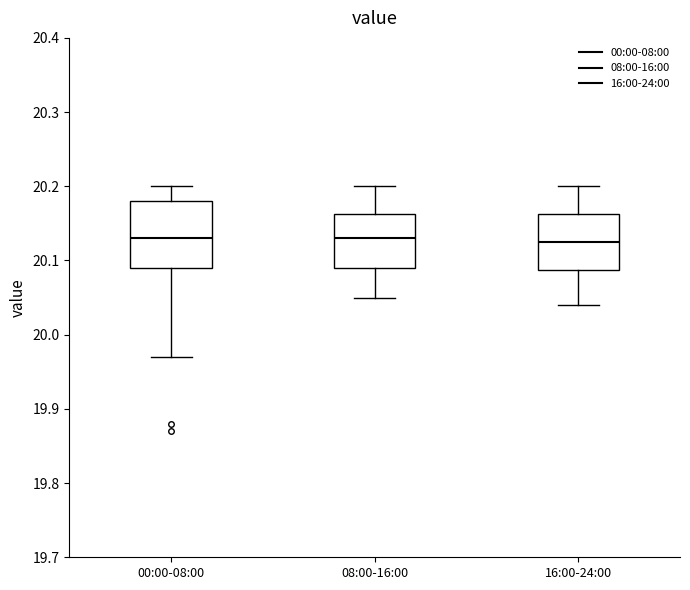

Reading left to right, read every box against the y-axis: the position of its median line, the range the box covers, and the ends of its whiskers. The values are not printed on the chart, so give them approximately, as read against the axis.

00:00-08:00: median 20.13, box 20.09 to 20.18, whiskers 19.97 to 20.20
08:00-16:00: median 20.13, box 20.09 to 20.16, whiskers 20.05 to 20.20
16:00-24:00: median 20.13, box 20.09 to 20.16, whiskers 20.04 to 20.20